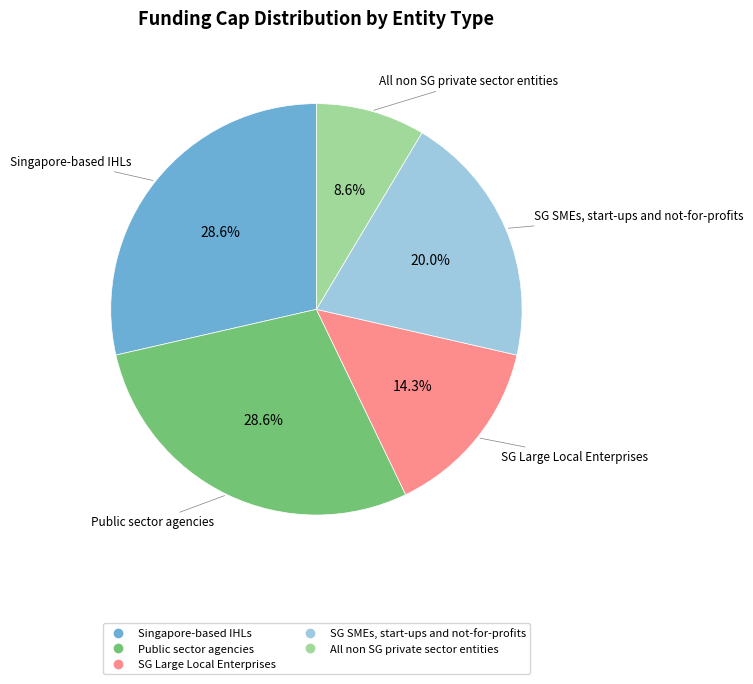

Which slice is the smallest?

All non SG private sector entities